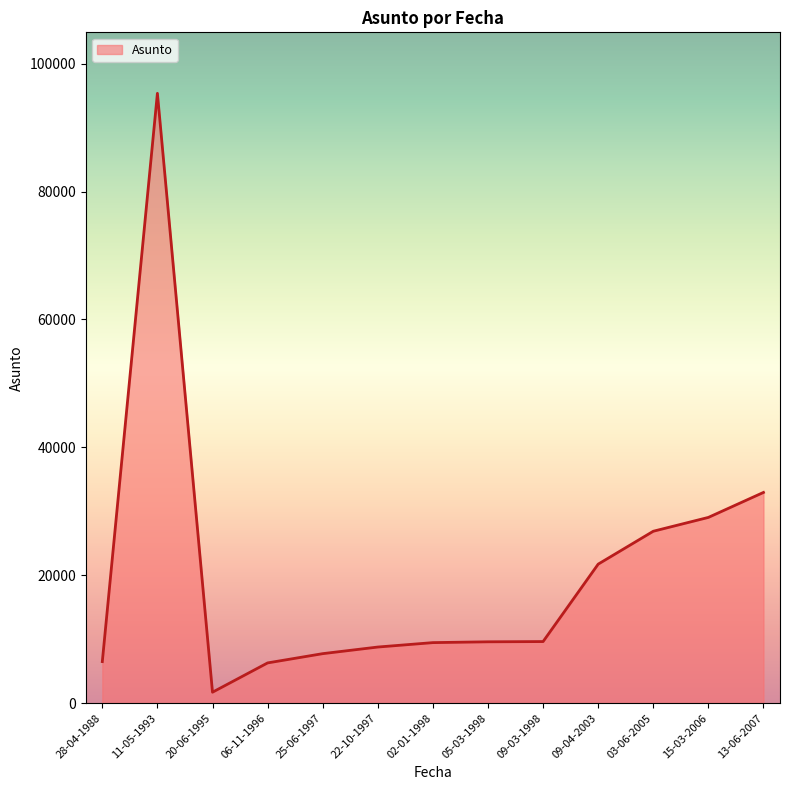

Which label corresponds to the largest value in the chart?

11-05-1993